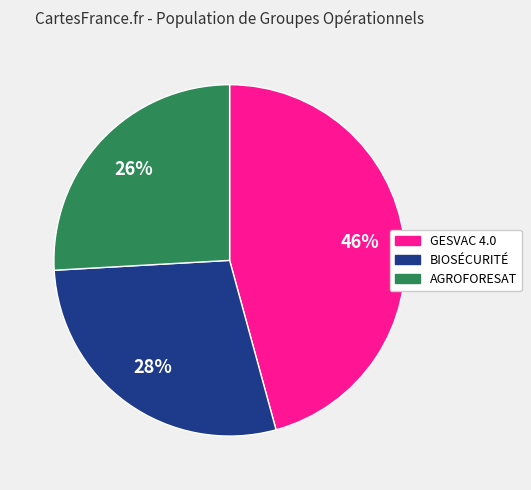

Is there any slice that represents more than half of the pie?

No